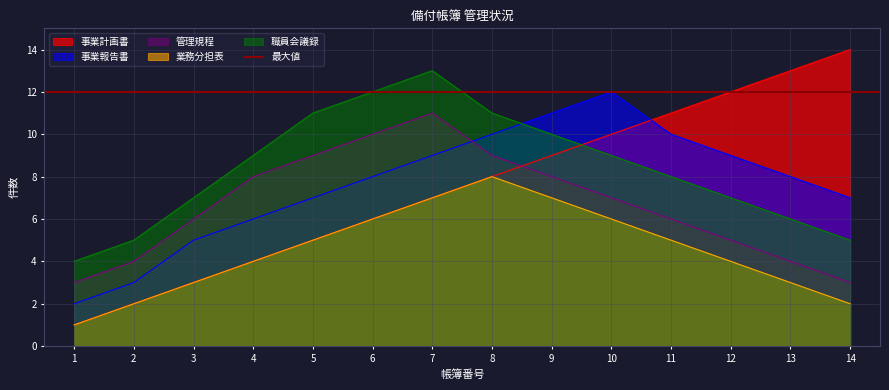

Reading right to left, extract all data points from this chart.

事業計画書: 14=14	13=13	12=12	11=11	10=10	9=9	8=8	7=7	6=6	5=5	4=4	3=3	2=2	1=1
事業報告書: 14=7	13=8	12=9	11=10	10=12	9=11	8=10	7=9	6=8	5=7	4=6	3=5	2=3	1=2
管理規程: 14=3	13=4	12=5	11=6	10=7	9=8	8=9	7=11	6=10	5=9	4=8	3=6	2=4	1=3
業務分担表: 14=2	13=3	12=4	11=5	10=6	9=7	8=8	7=7	6=6	5=5	4=4	3=3	2=2	1=1
職員会議録: 14=5	13=6	12=7	11=8	10=9	9=10	8=11	7=13	6=12	5=11	4=9	3=7	2=5	1=4